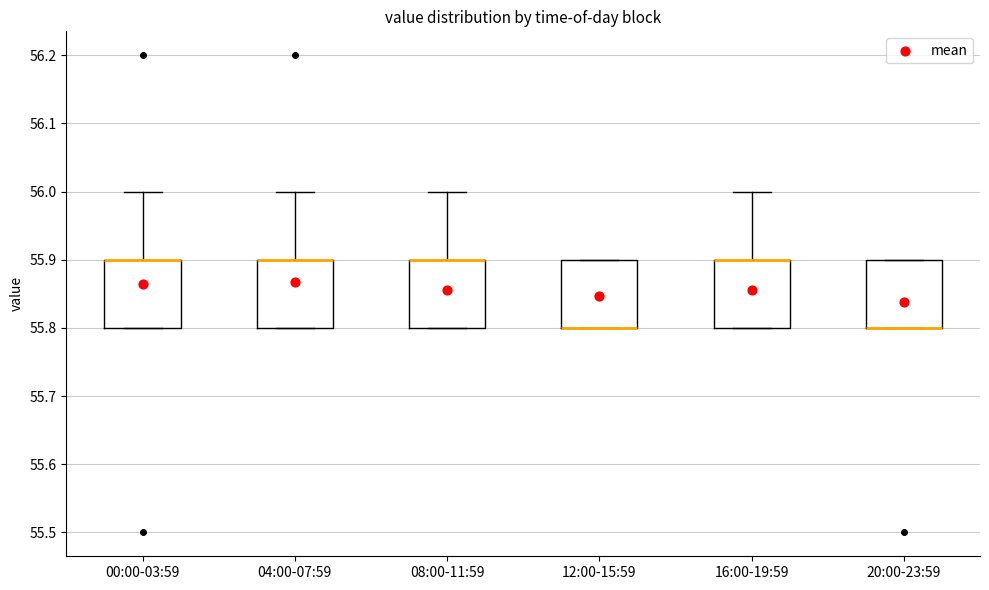

Where is the lower edge of the box for 08:00-11:59 on the y-axis? The values are not printed on the chart, so give them approximately, as read against the axis.

55.8